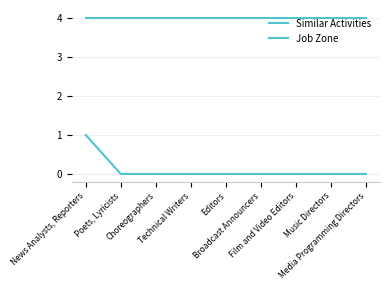

True or false: Similar Activities has a value of 1 at Choreographers.

False